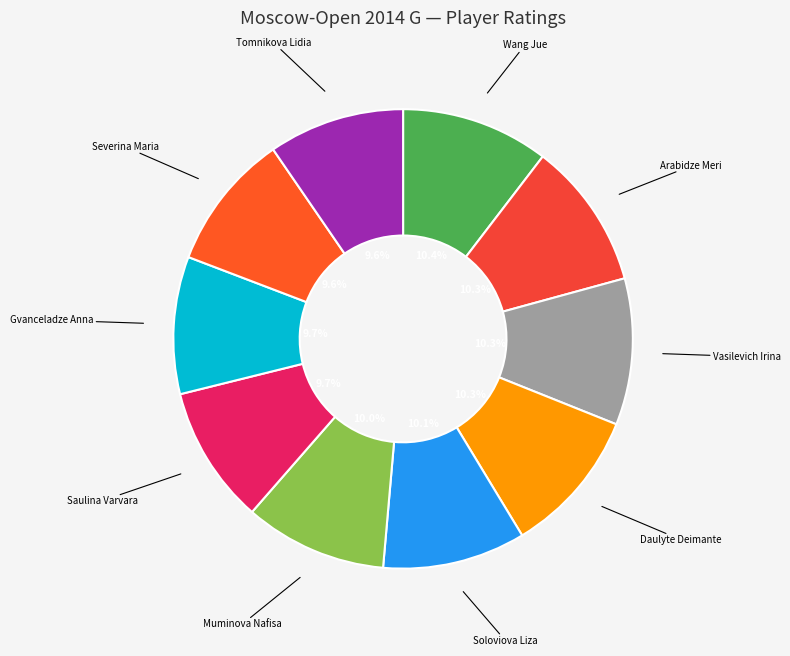

How many segments does this pie chart have?

10